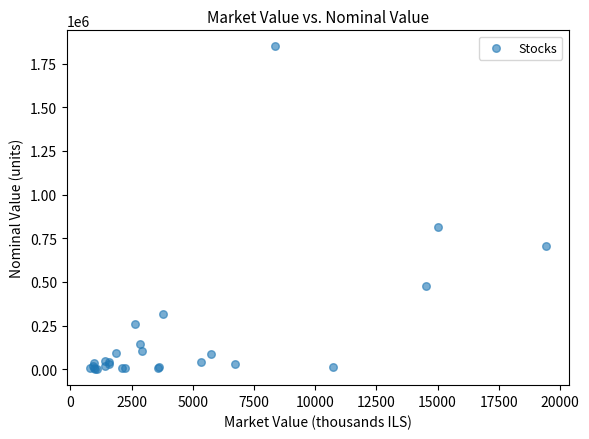

What Y value in the scatter plot is closest to 924670?

816101.0